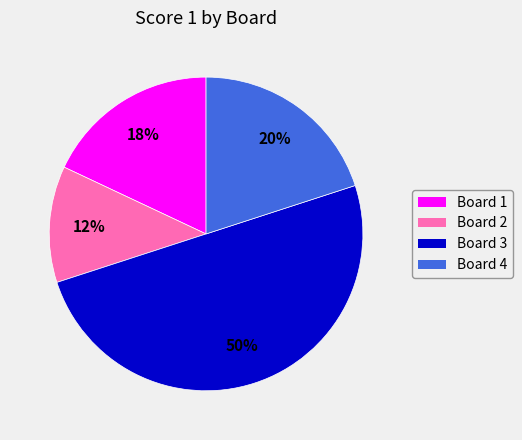

To the nearest percent, what portion does Board 2 represent?

12%